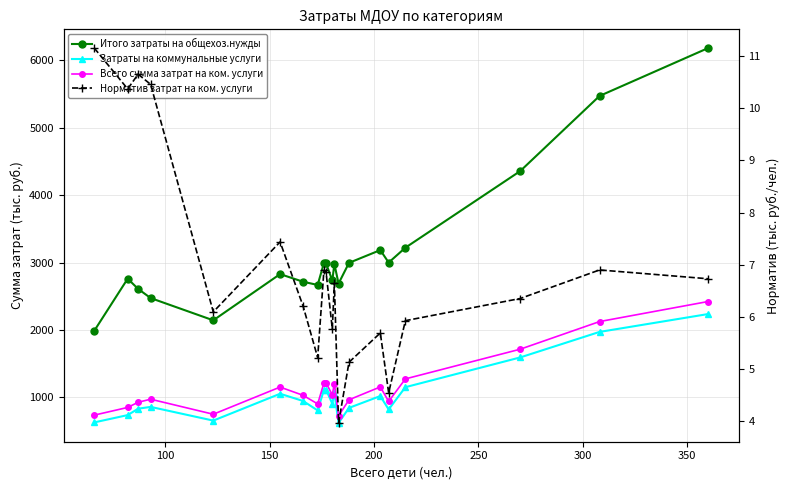

True or false: Норматив затрат на ком. услуги and Затраты на коммунальные услуги intersect in this chart.

False